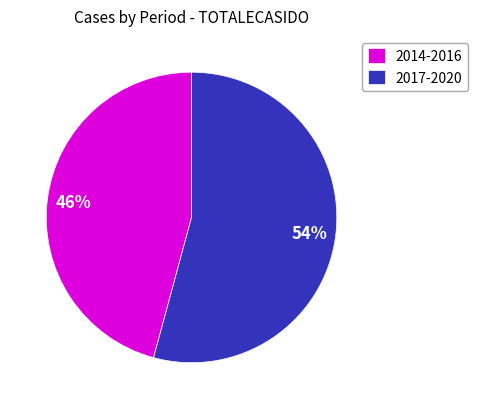

Which category has the smallest portion of the pie?

2014-2016